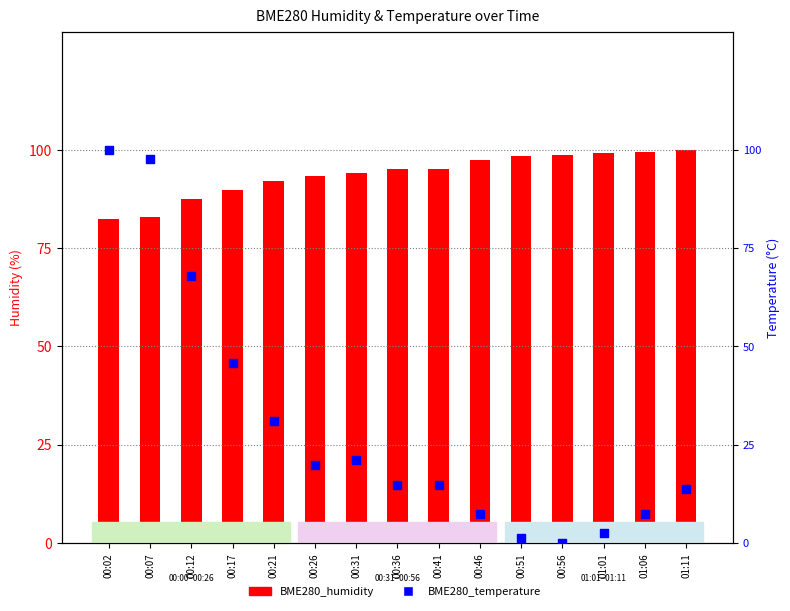

Which series has the largest total across all categories?

BME280_humidity